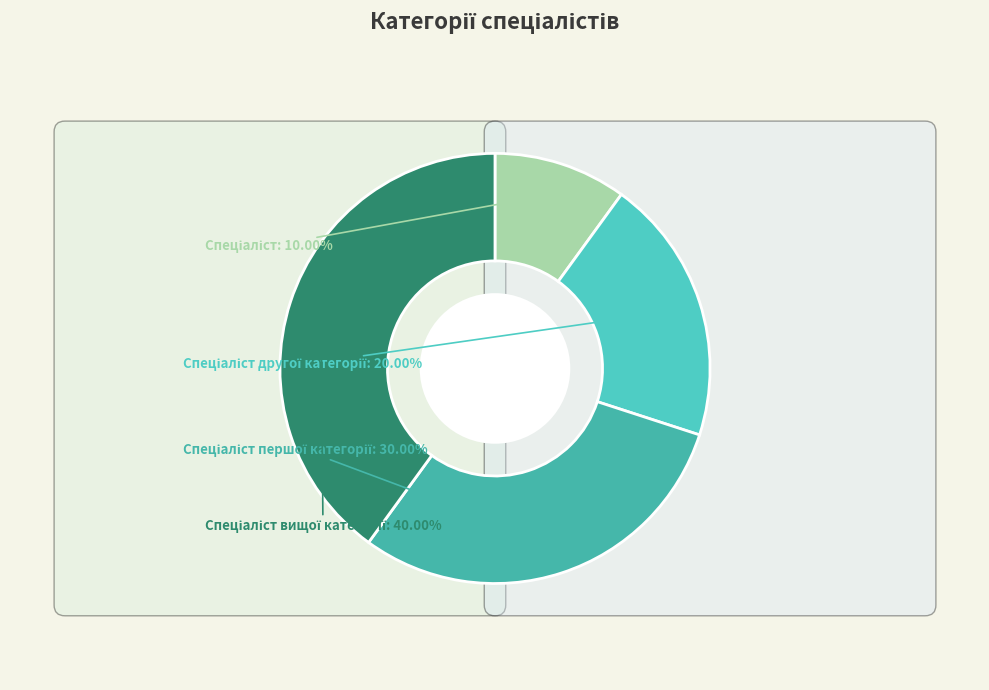

To the nearest percent, what is the average slice percentage?

25%